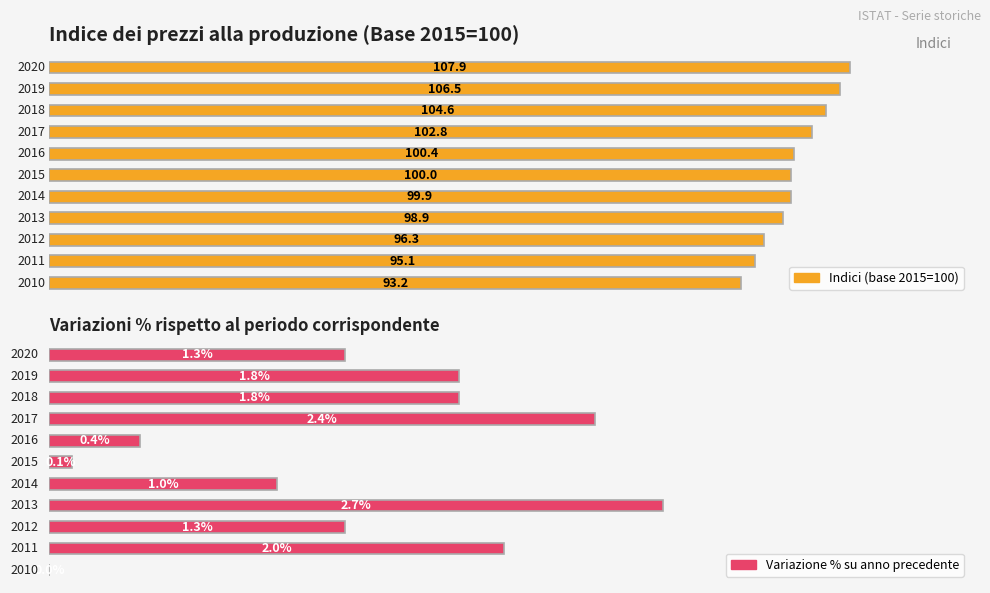

Rank the series by their maximum value, from lowest to highest.

Variazione %, Indici